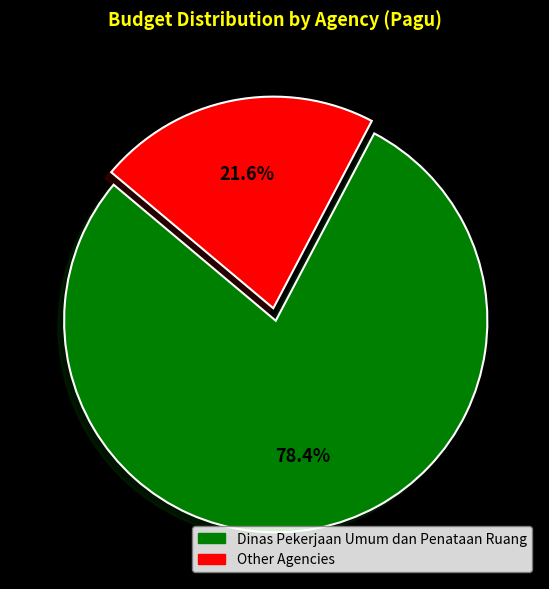

Which category has the smallest portion of the pie?

Other Agencies